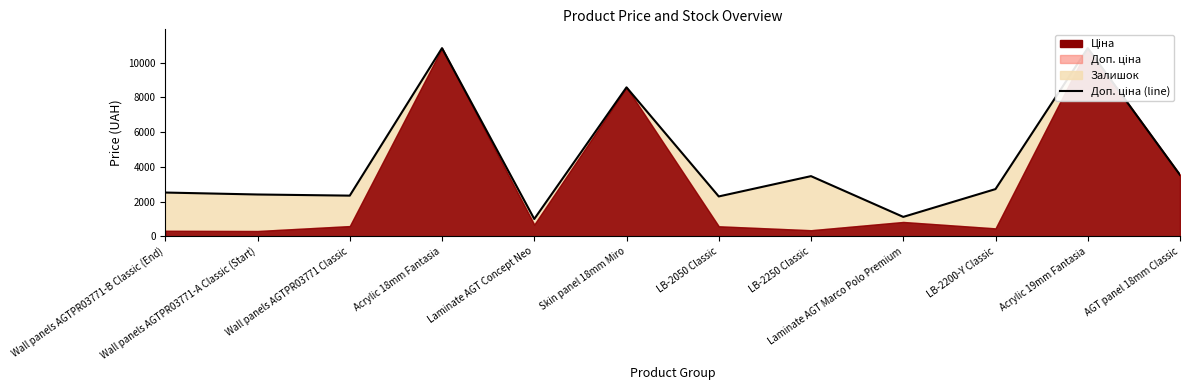

The chart shows a value of 1114.0 at Laminate AGT Marco Polo Premium. True or false?

True